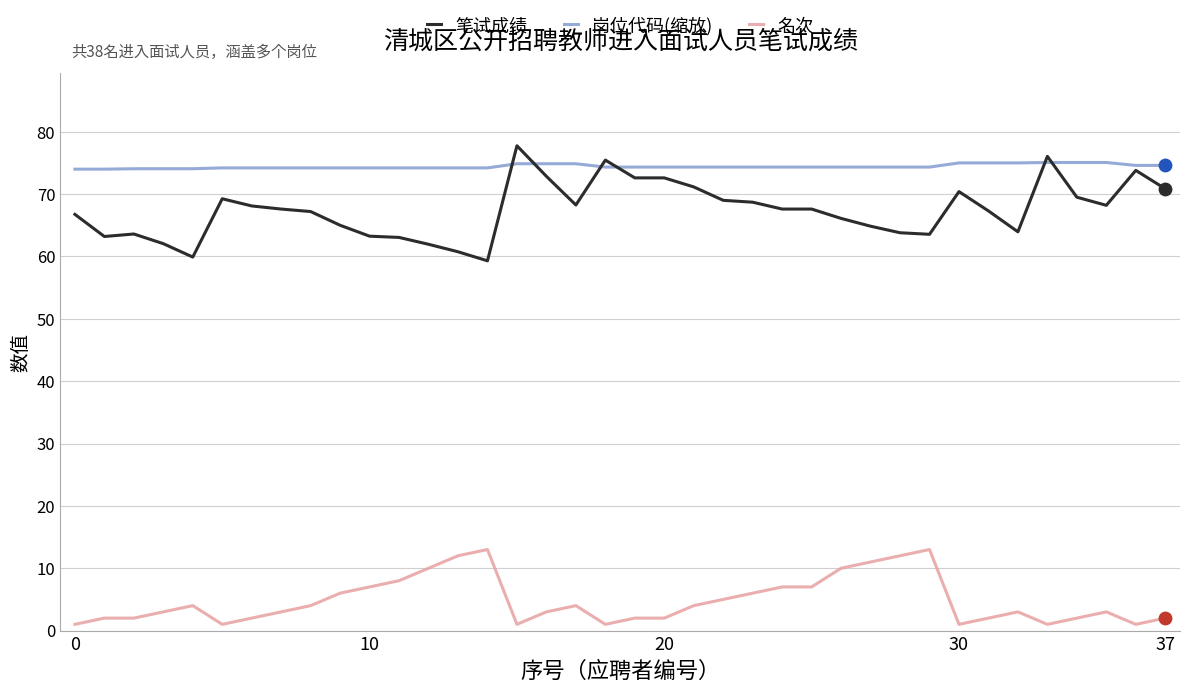

At how many categories does at least one series exceed 51?

38